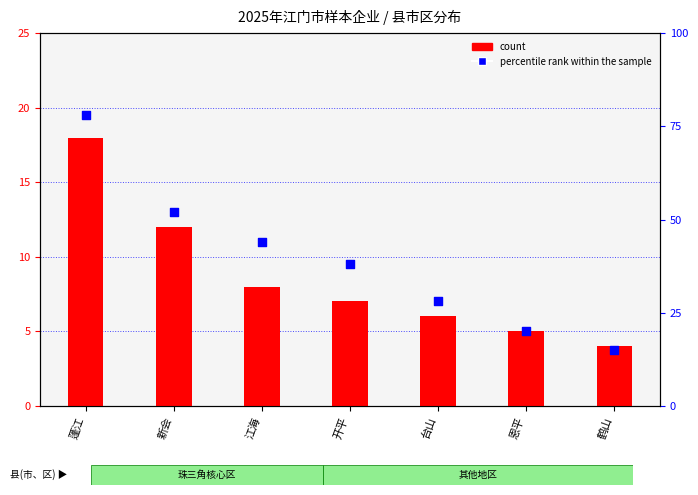

At which category is the sum across all series the highest?

蓬江